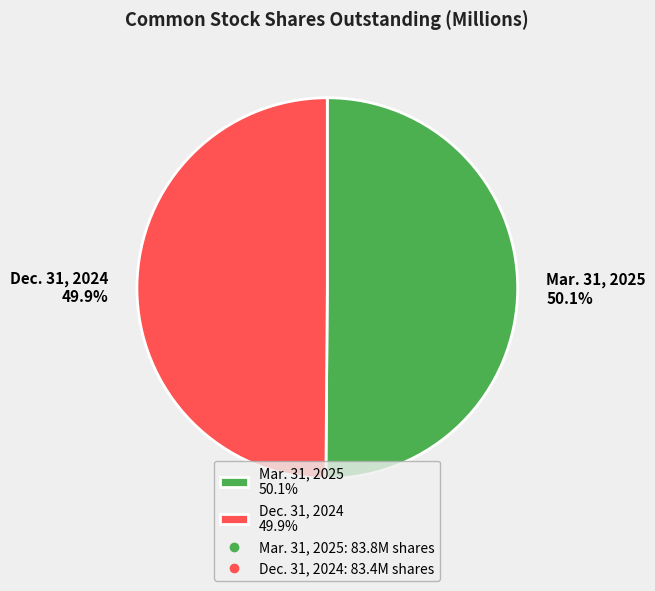

True or false: Dec. 31, 2024 accounts for 39% of the total.

False